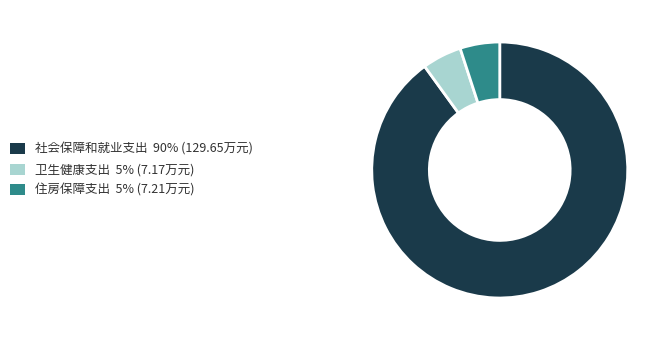

Combined, do 社会保障和就业支出 and 卫生健康支出 account for over 50%?

Yes